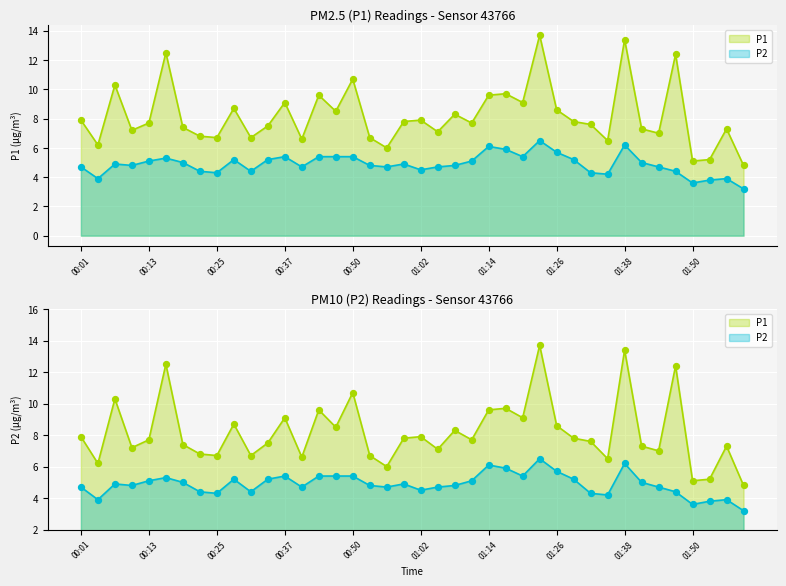

Which series has the largest total across all categories?

P1